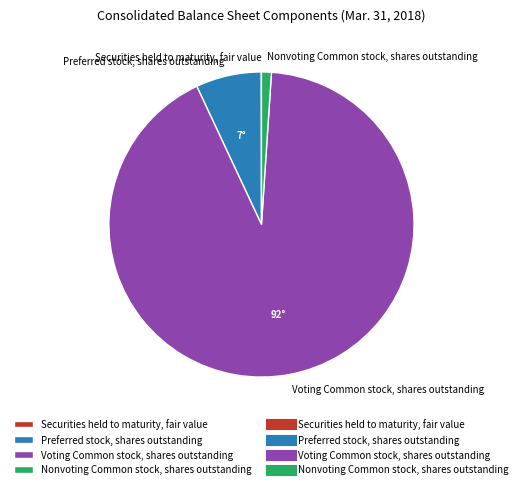

Combined, do Nonvoting Common stock, shares outstanding and Voting Common stock, shares outstanding account for over 50%?

Yes